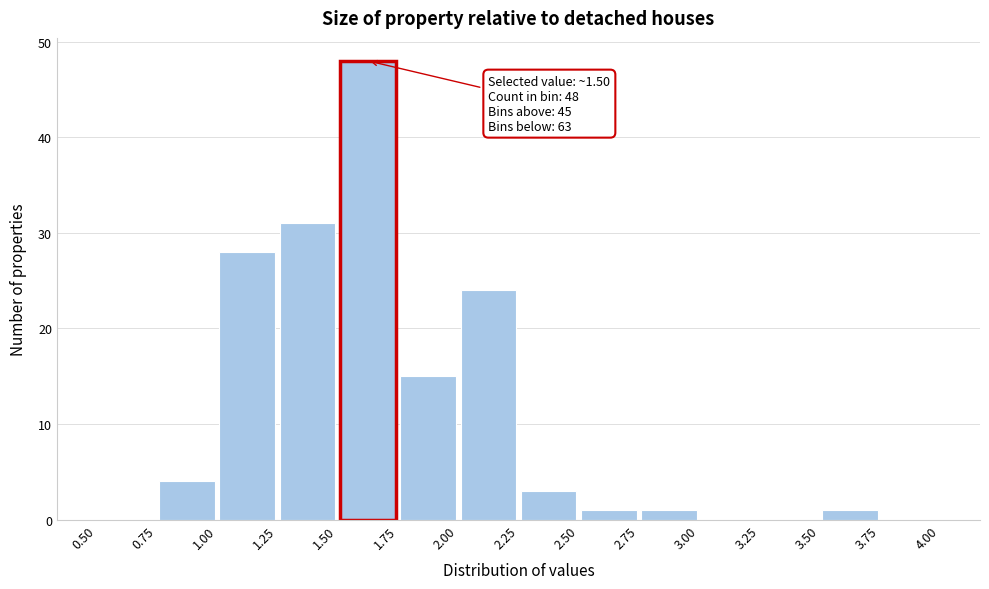

Which range on the x-axis has the tallest bar?

1.50 to 1.75